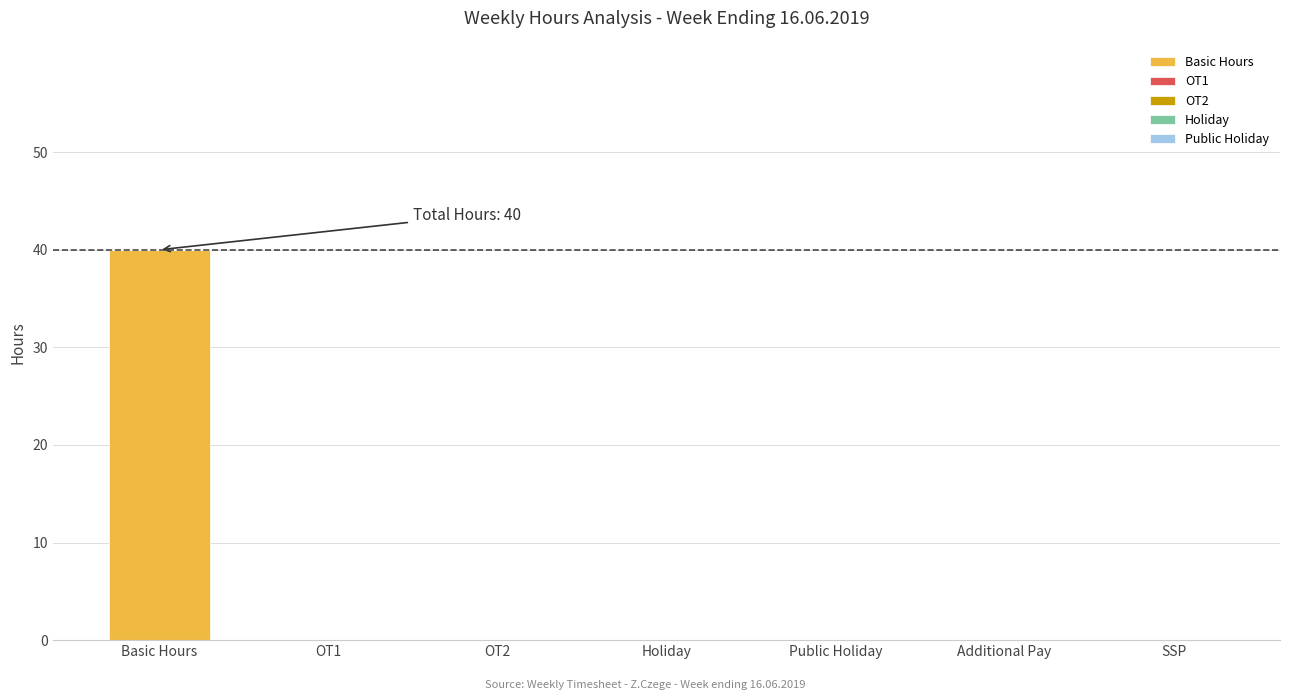

What is the sum of all values?

40